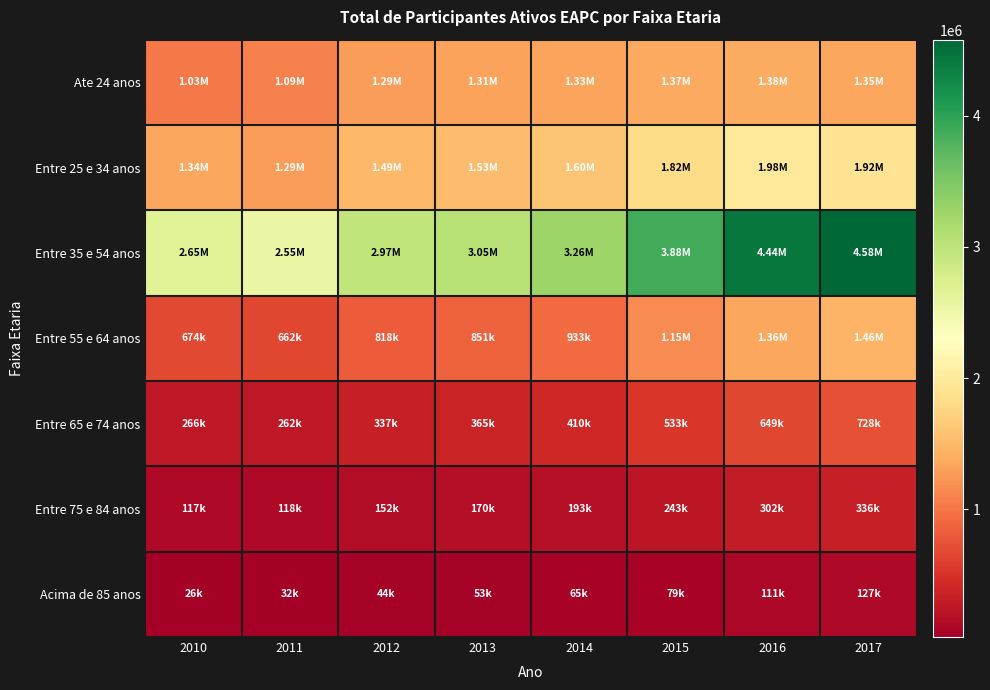

At which category is the sum across all series the highest?

2017